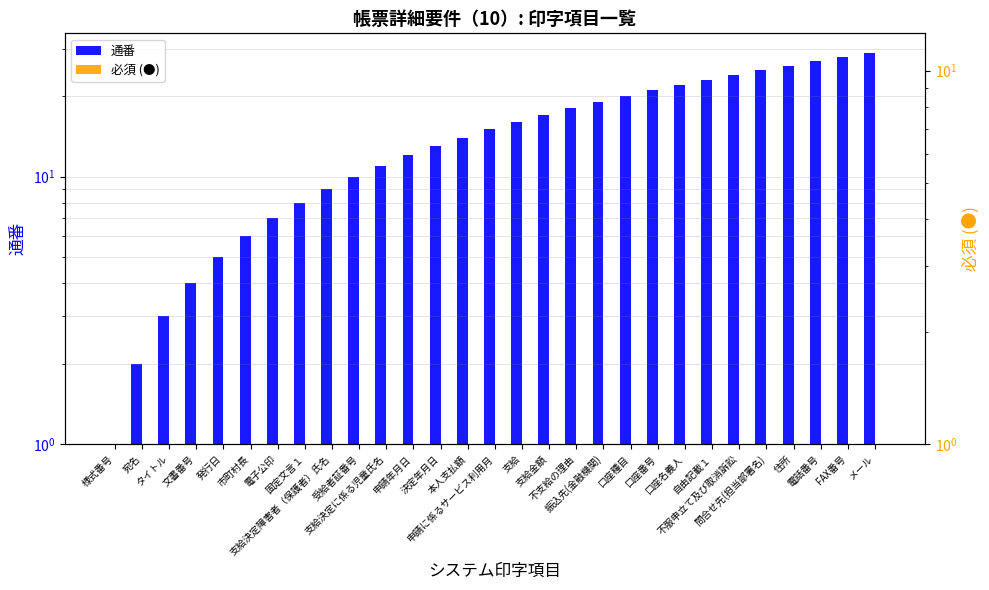

How many bars are there in total?

58